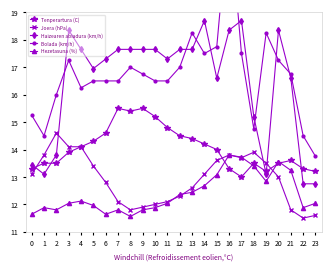

Where does the Tenperartura (C) series first go above 14?

4